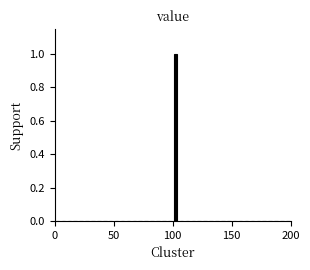

Read against the x-axis, roughly where is the centre of the tallest bar?

105